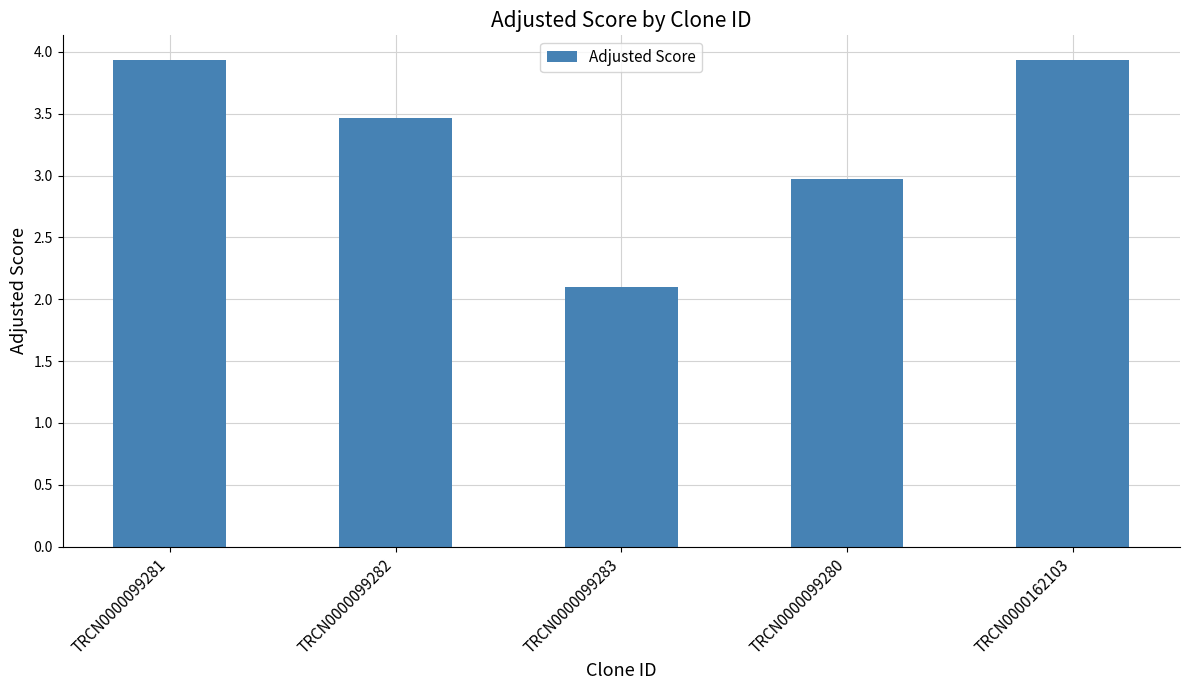

Reading left to right, list all the values displayed in this chart.

TRCN0000099281=3.9	TRCN0000099282=3.5	TRCN0000099283=2.1	TRCN0000099280=3.0	TRCN0000162103=3.9